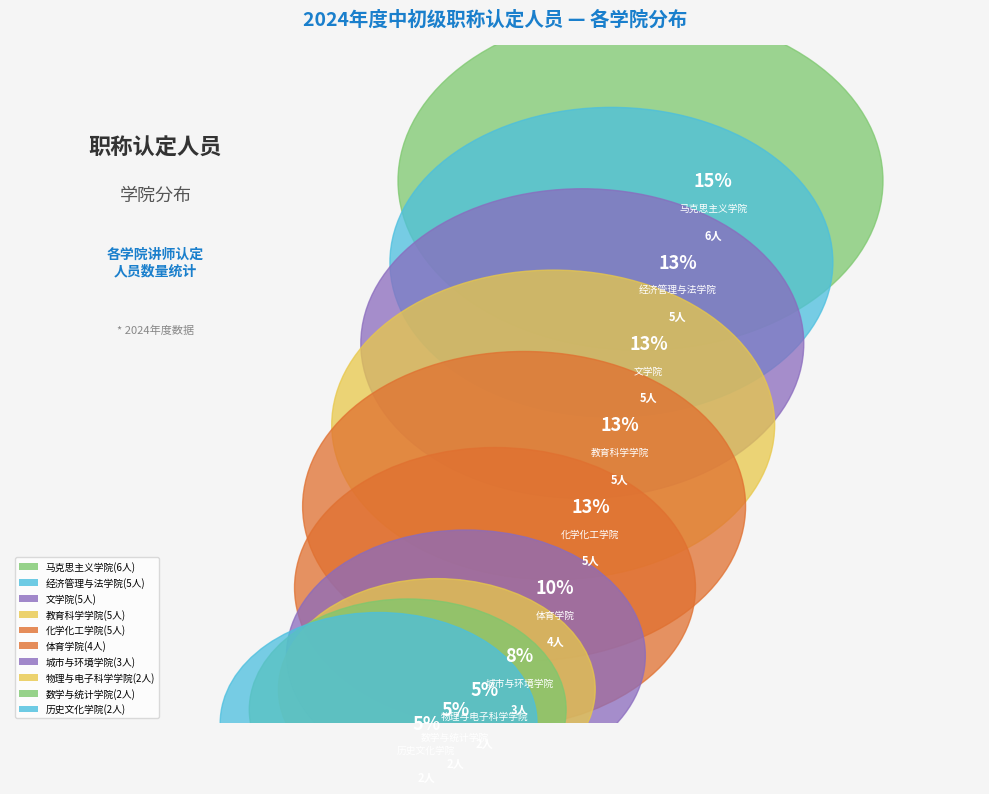

Approximately how many times larger is the value at 化学化工学院 compared to 马克思主义学院?

0.8